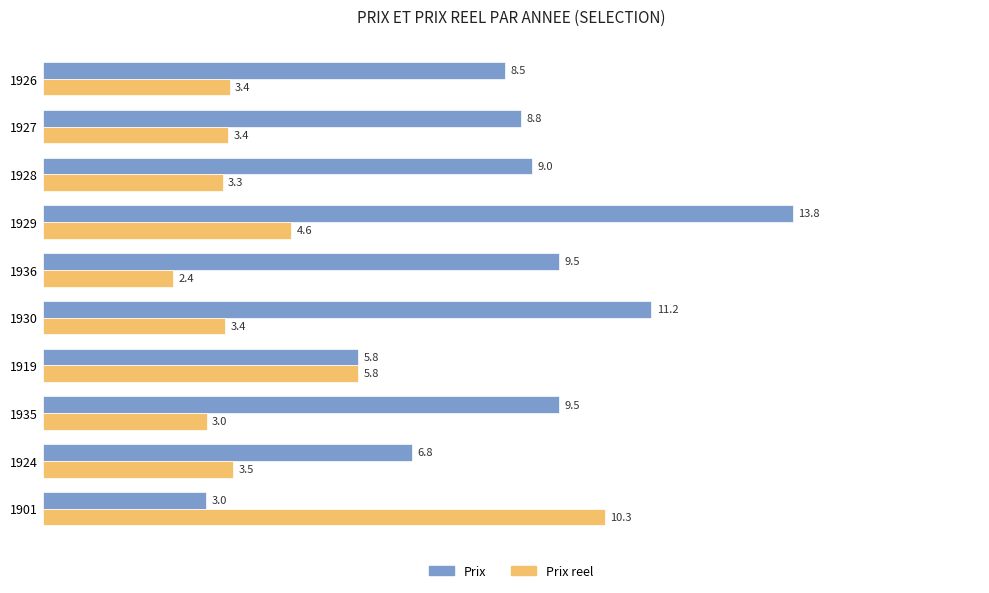

What is the highest value of the Prix series?

13.8